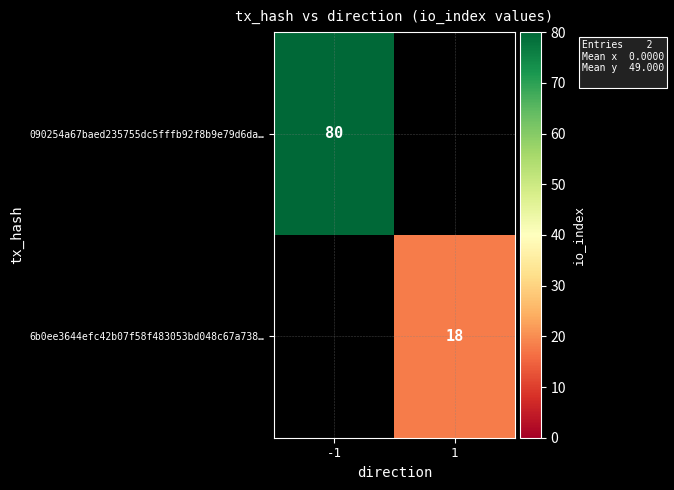

How many categories are shown in the chart?

2